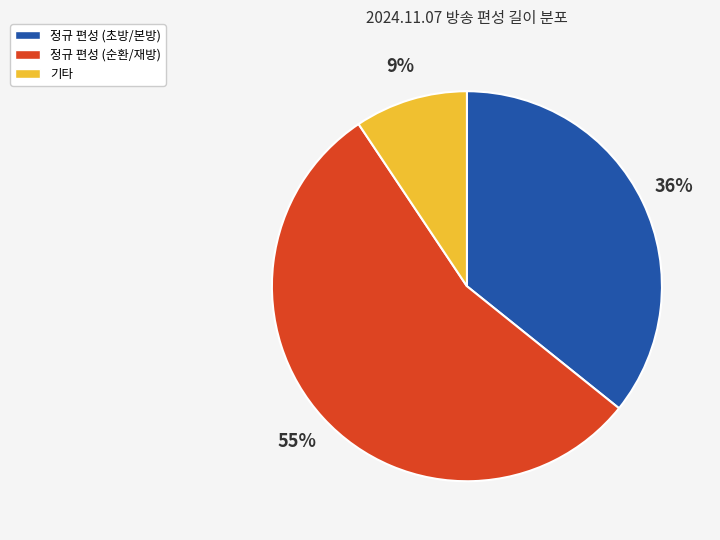

Is there a majority slice in this chart?

Yes